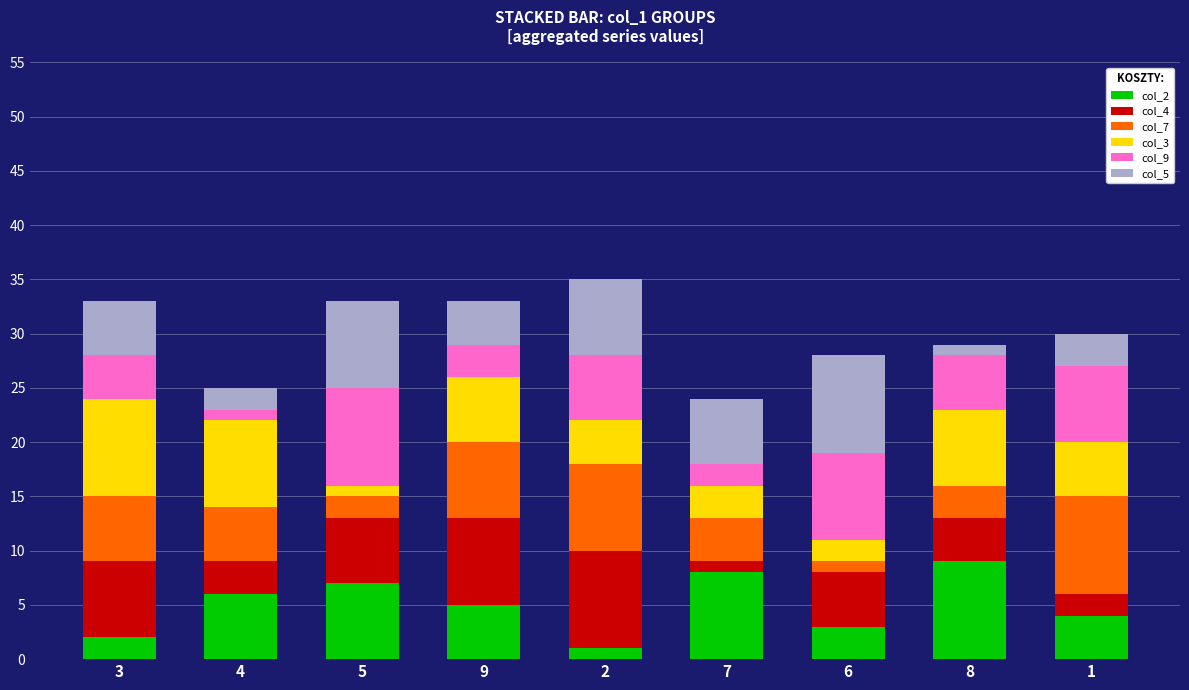

Are the bars grouped side by side (vs. stacked)?

No